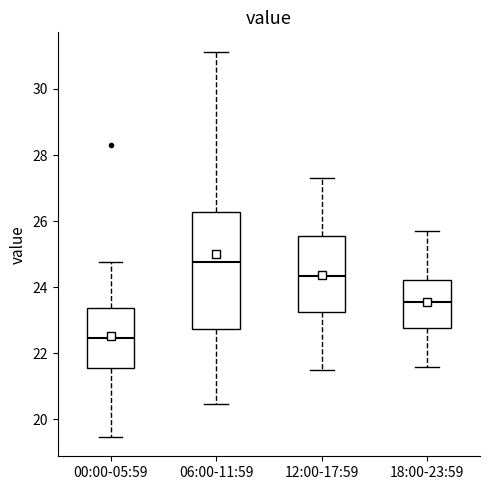

Reading left to right, read every box against the y-axis: the position of its median line, the range the box covers, and the ends of its whiskers. The values are not printed on the chart, so give them approximately, as read against the axis.

00:00-05:59: median 22.4, box 21.6 to 23.4, whiskers 19.4 to 24.8
06:00-11:59: median 24.8, box 22.8 to 26.2, whiskers 20.4 to 31.2
12:00-17:59: median 24.4, box 23.2 to 25.6, whiskers 21.6 to 27.4
18:00-23:59: median 23.6, box 22.8 to 24.2, whiskers 21.6 to 25.8